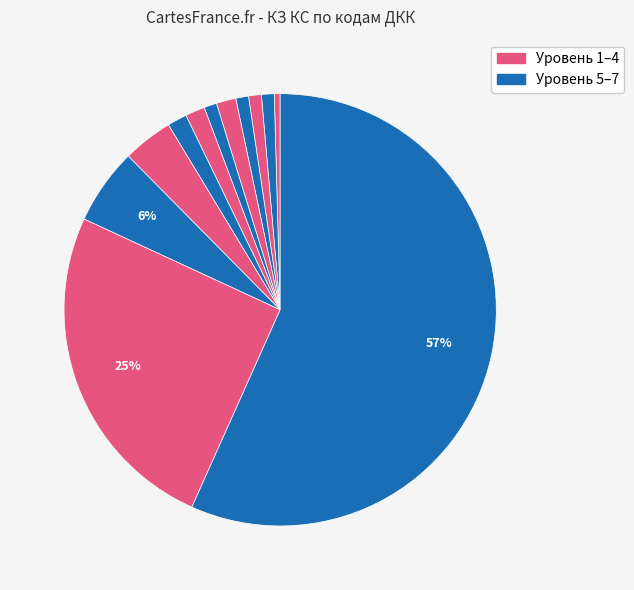

How many slices are in this pie chart?

12